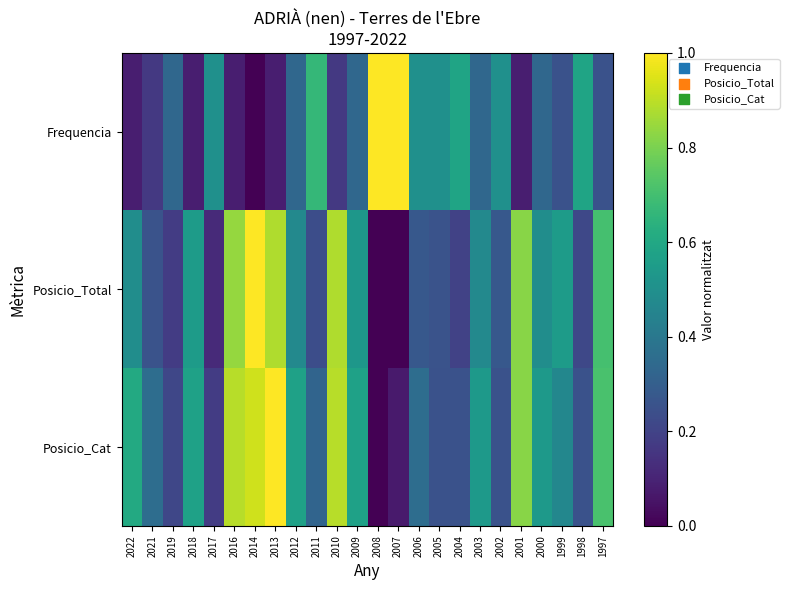

Which has a higher value, 2021 or 1997?

1997